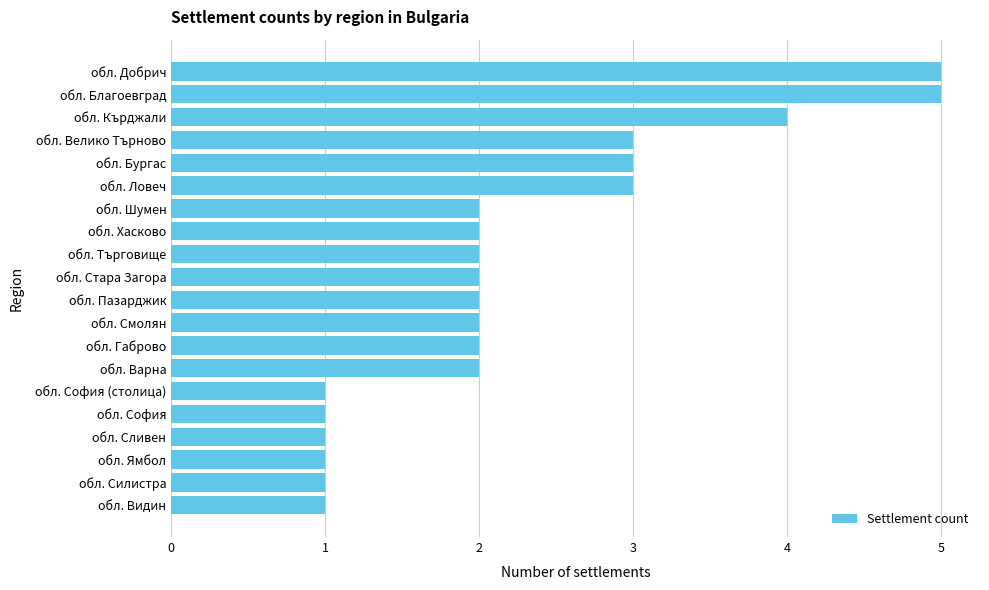

What is the difference between the second highest and second lowest values?

4